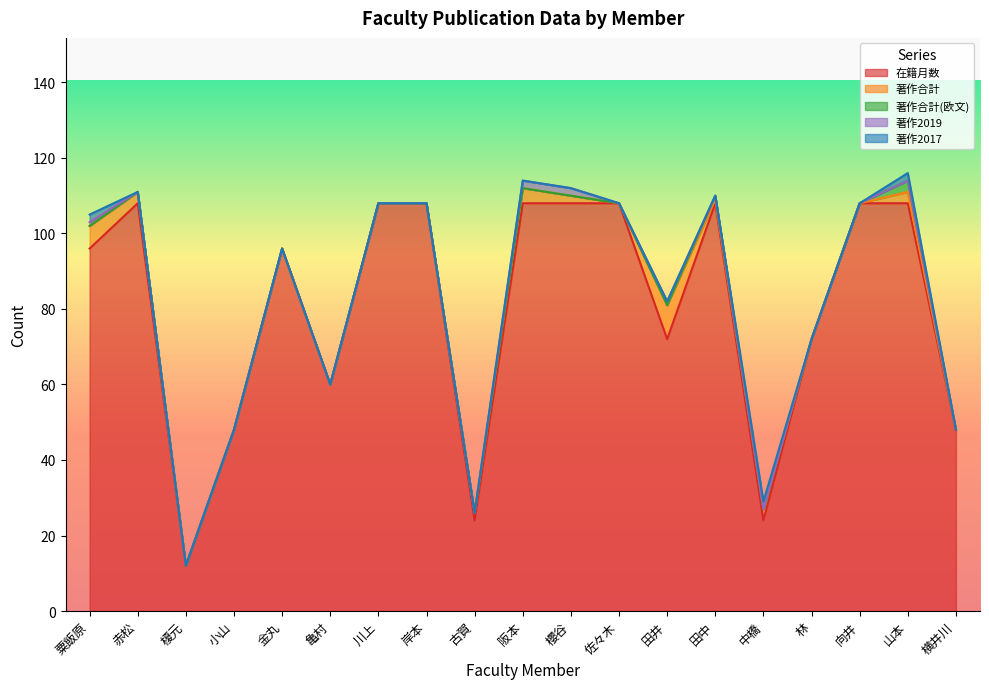

What is the value of the 在籍月数 point at the 15th from the left?

24